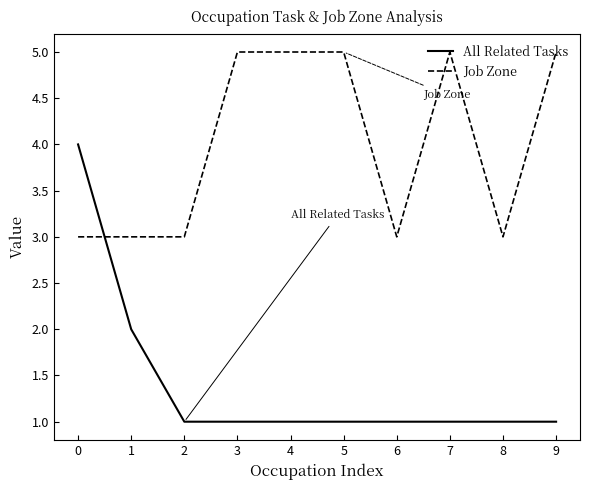

List the series in order of their peak value, lowest first.

All Related Tasks, Job Zone